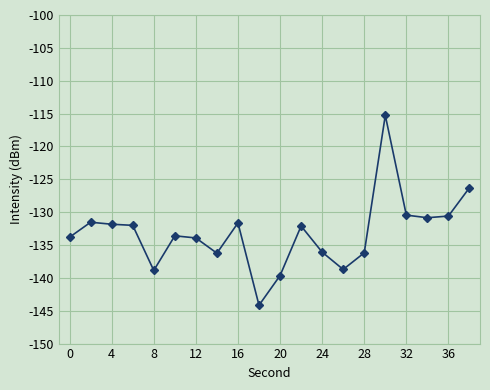

What is the greatest value displayed?

-115.3